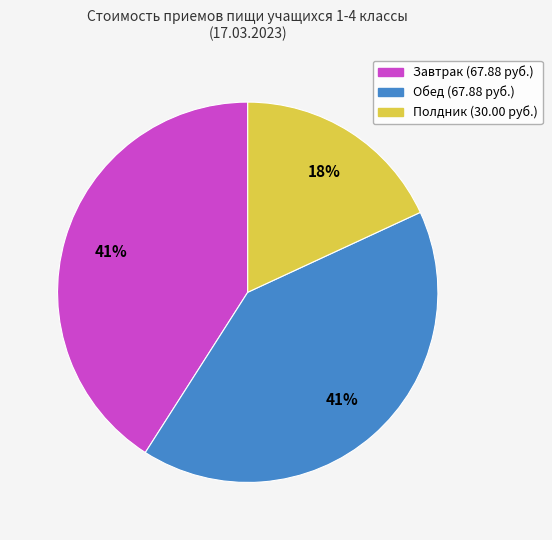

To the nearest percent, what percentage of the pie is Завтрак?

41%